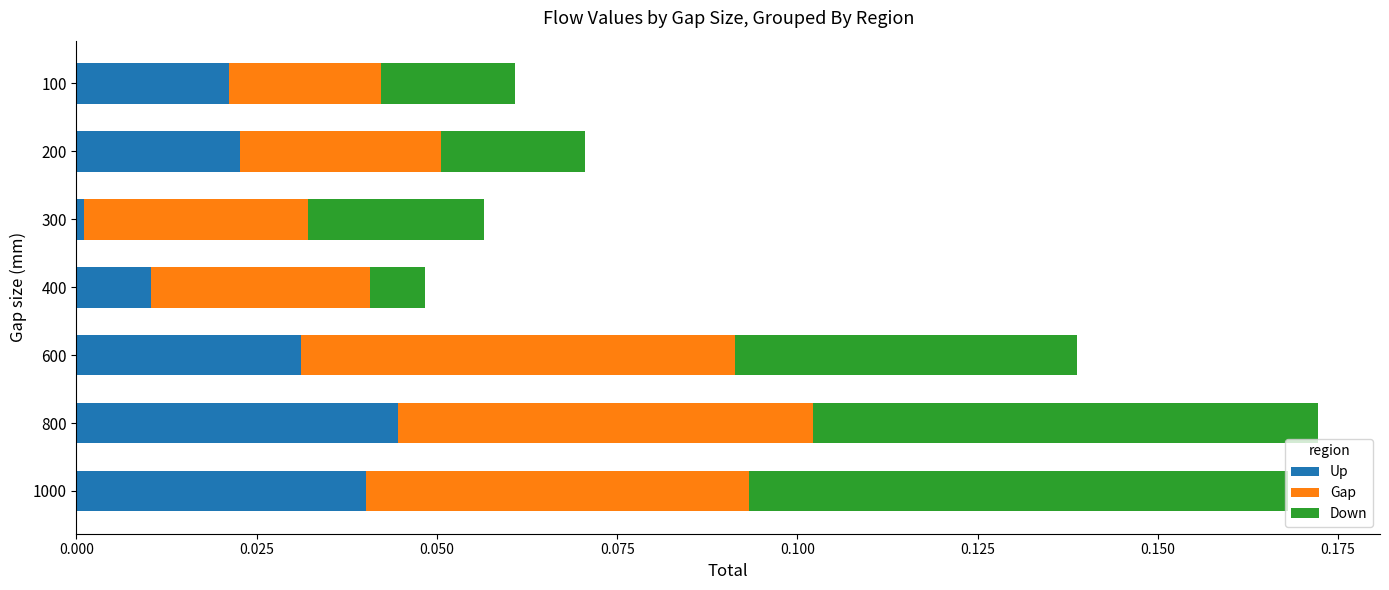

How many data points does each series have?

7